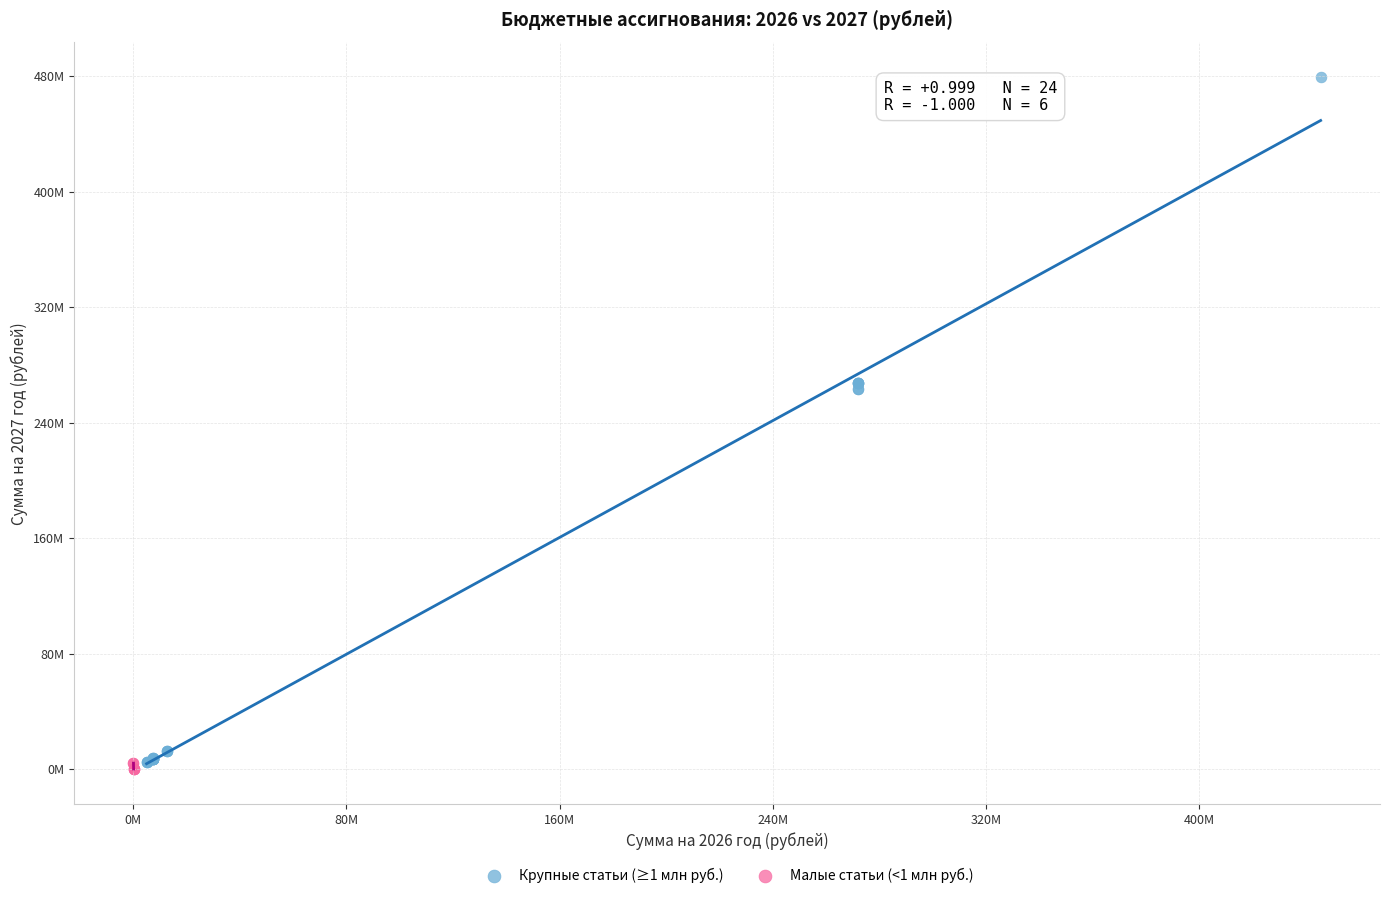

What are all the series names shown in the legend?

Крупные статьи (≥1 млн руб.), Малые статьи (<1 млн руб.)